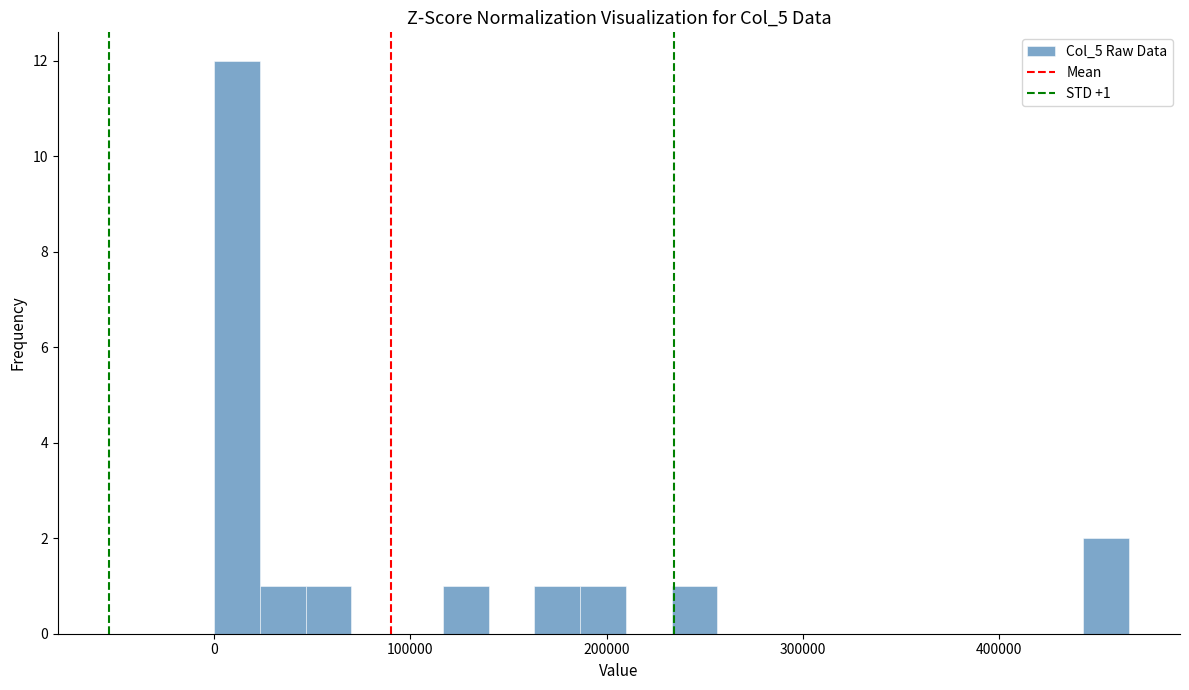

Around what value on the x-axis is the tallest bar? Give the approximate position of its centre, as read against the axis.

10000